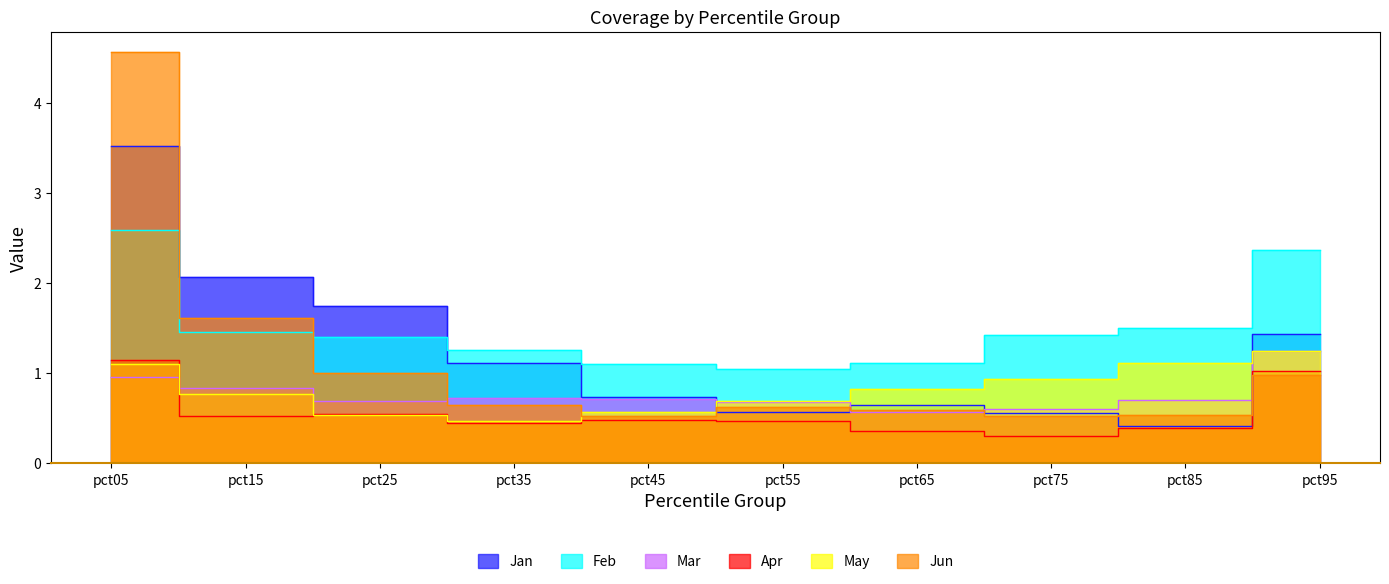

What is the approximate value of Feb at pct35?

1.3